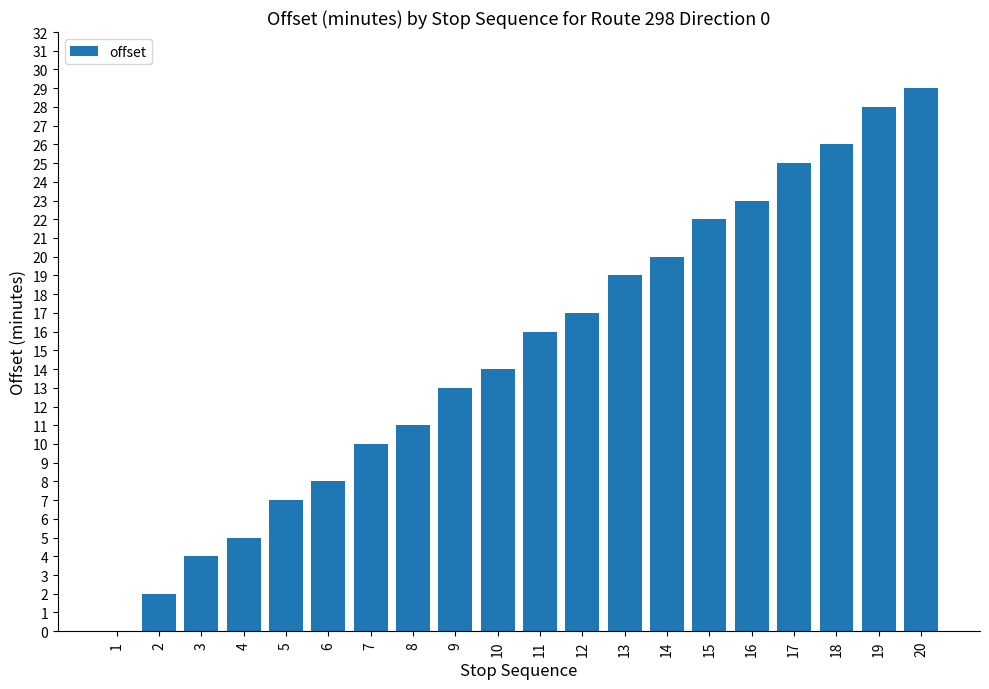

How many data points does each series have?

20